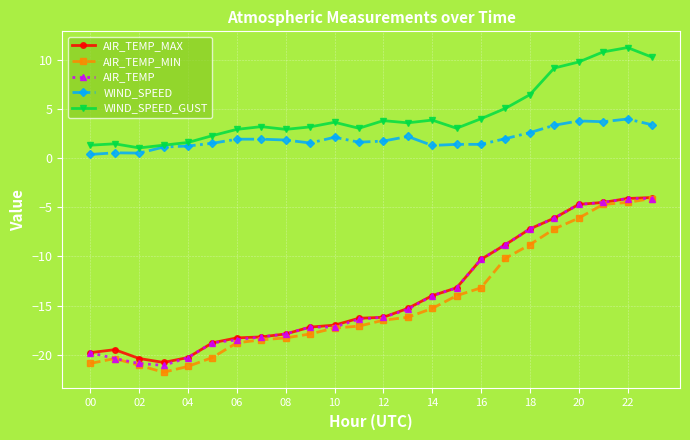

What is the minimum value for AIR_TEMP?

-21.1